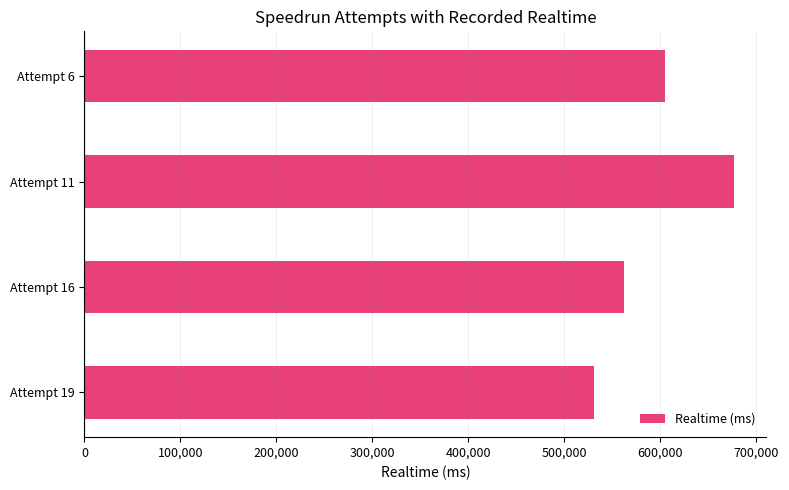

Where is the data nearest to the value 603628?

Attempt 6